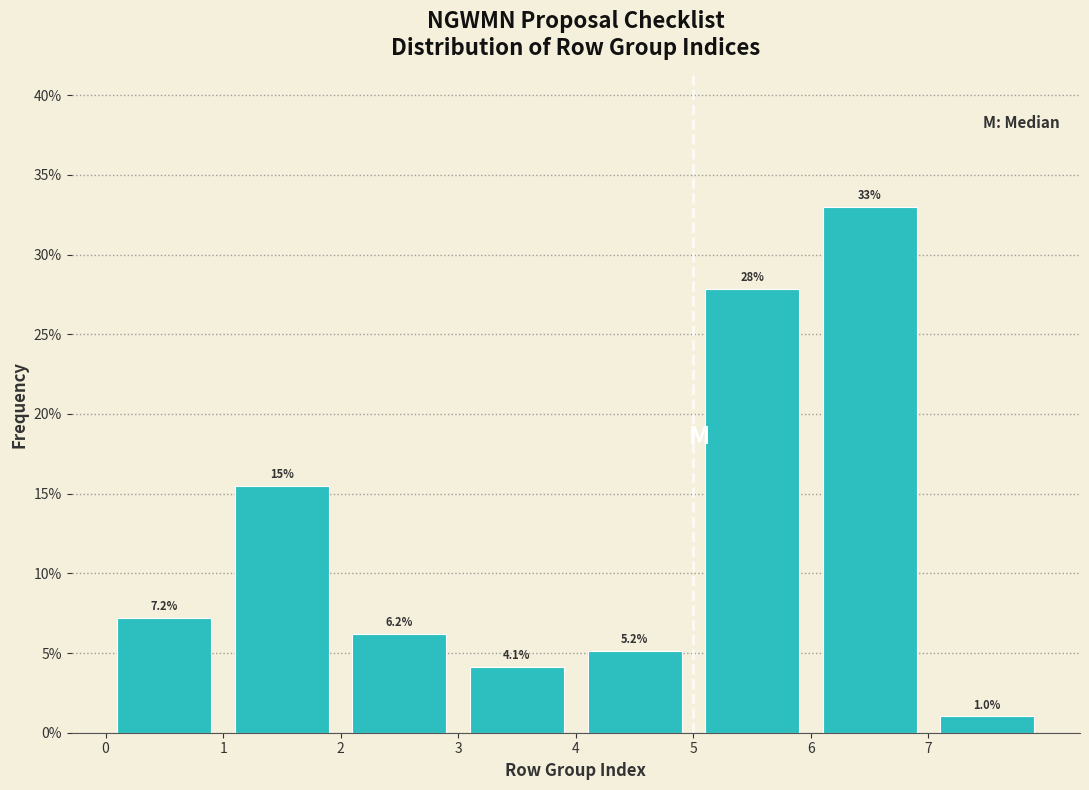

Which range on the x-axis has the tallest bar?

6 to 7